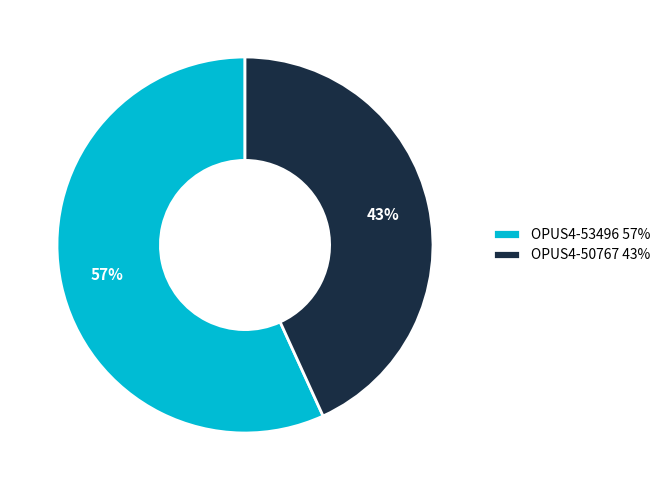

To the nearest percent, what is the combined percentage of OPUS4-50767 and OPUS4-53496?

100%